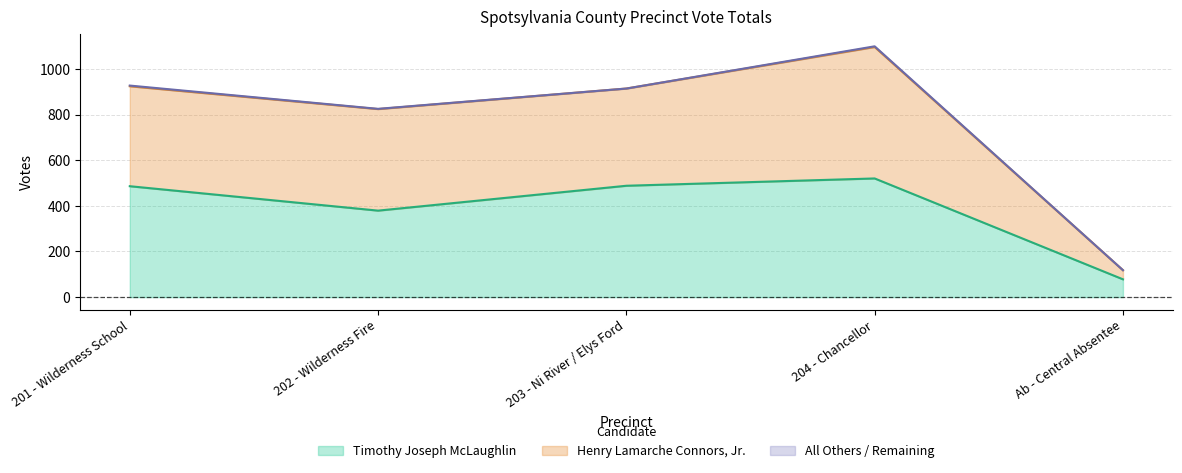

What is the difference between the maximum and second lowest values in the Timothy Joseph McLaughlin series?

141